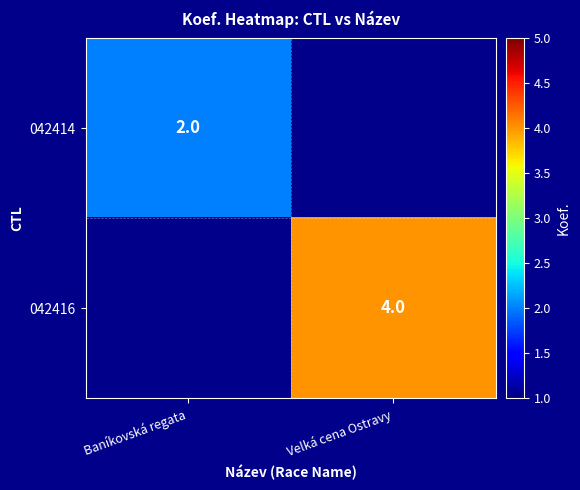

The 042416 series shows 7 at Velká cena Ostravy. True or false?

False